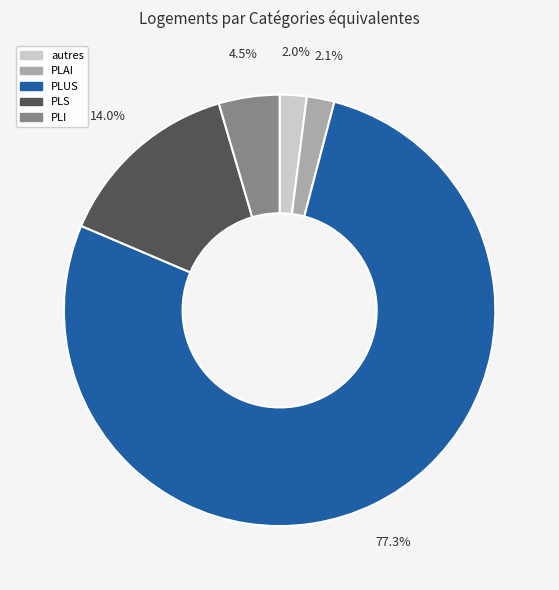

To the nearest percent, what is the difference between the largest and smallest slice percentages?

75%